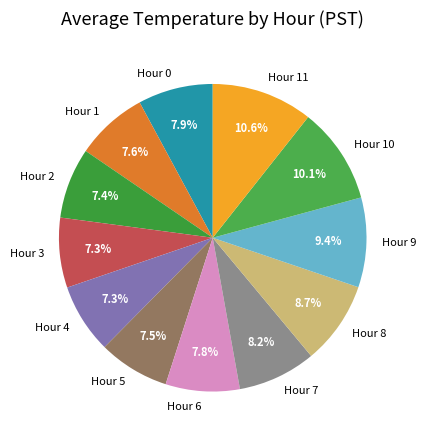

To the nearest percent, what is the difference between the Hour 11 and Hour 9 slice percentages?

1%